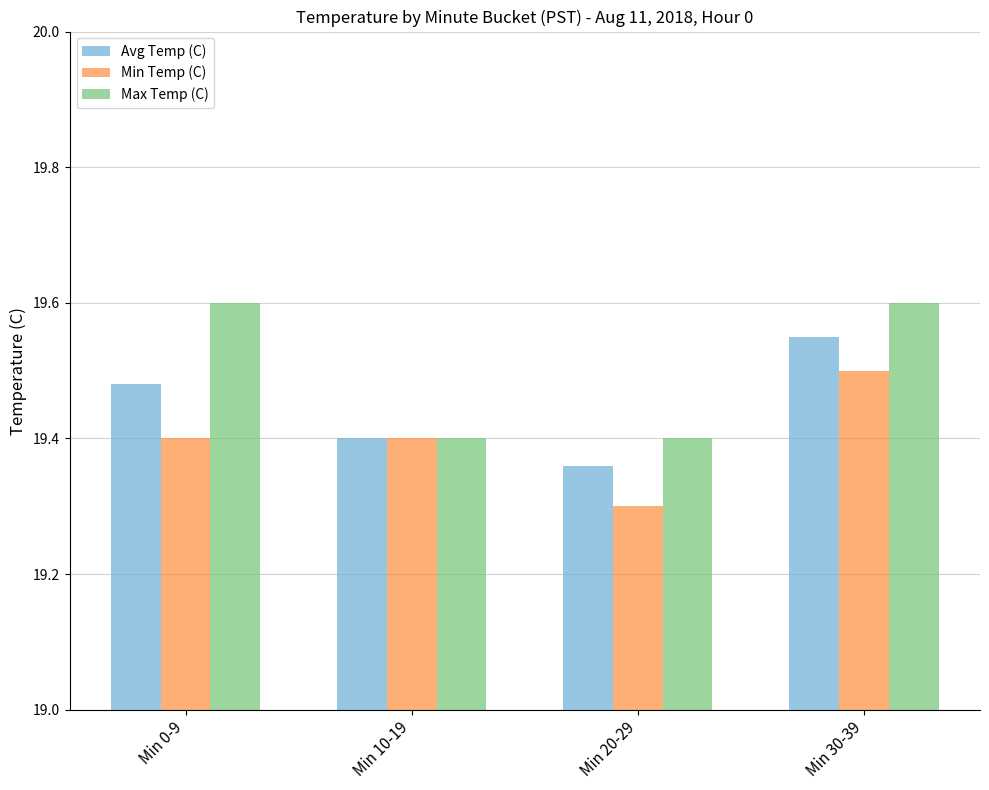

What is the sum of the Min Temp (C) values at Min 10-19 and Min 0-9?

38.8